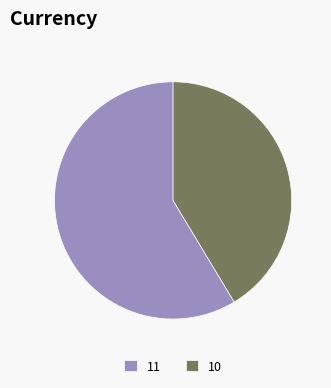

How many segments does this pie chart have?

2